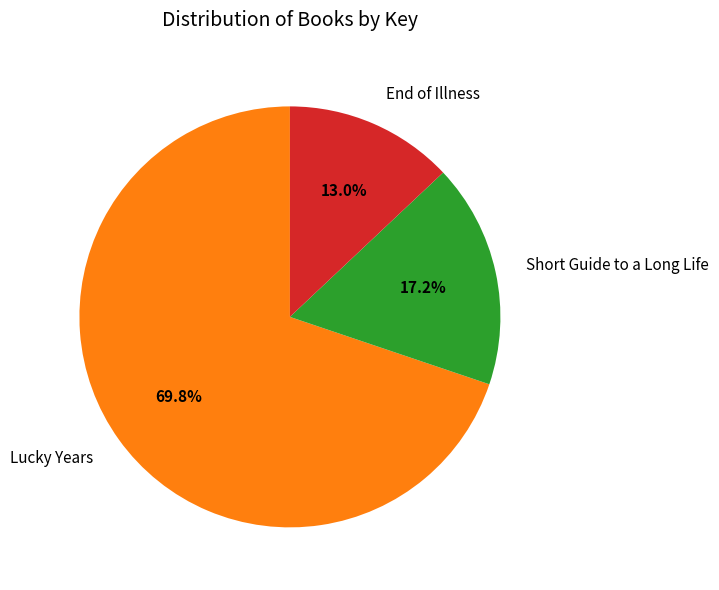

What is the smallest slice in the pie chart?

End of Illness